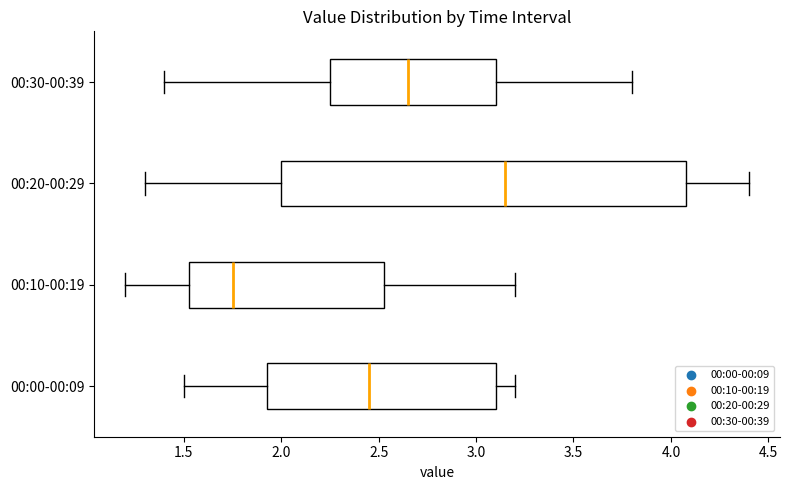

Where is the left edge of the box for 00:30-00:39 on the x-axis? The values are not printed on the chart, so give them approximately, as read against the axis.

2.25